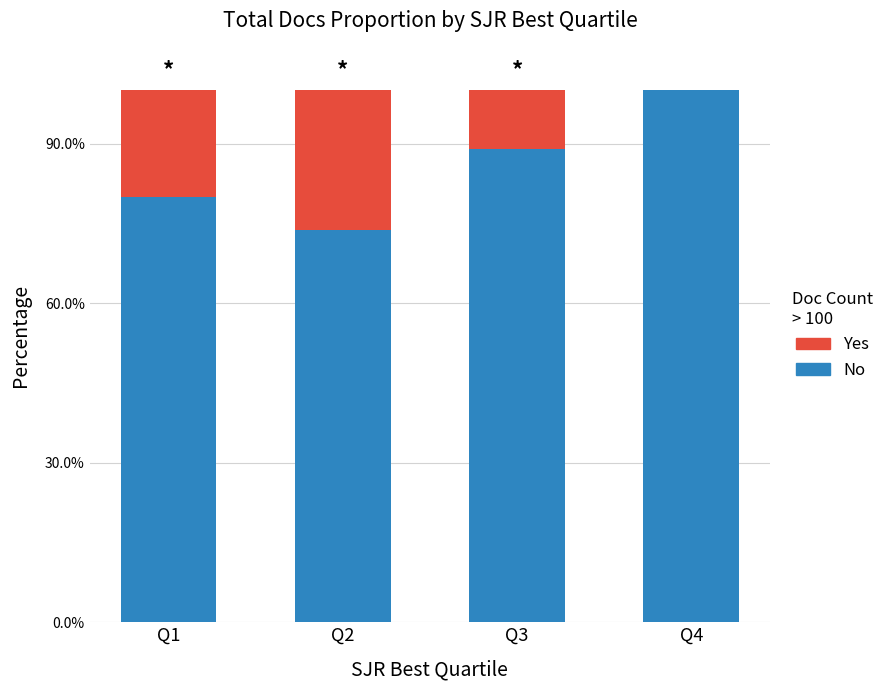

Count the Yes values in the range 0 to 1.

4